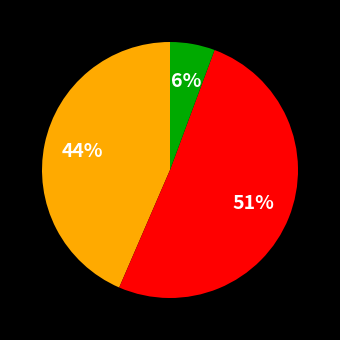

Is there any slice that represents more than half of the pie?

Yes